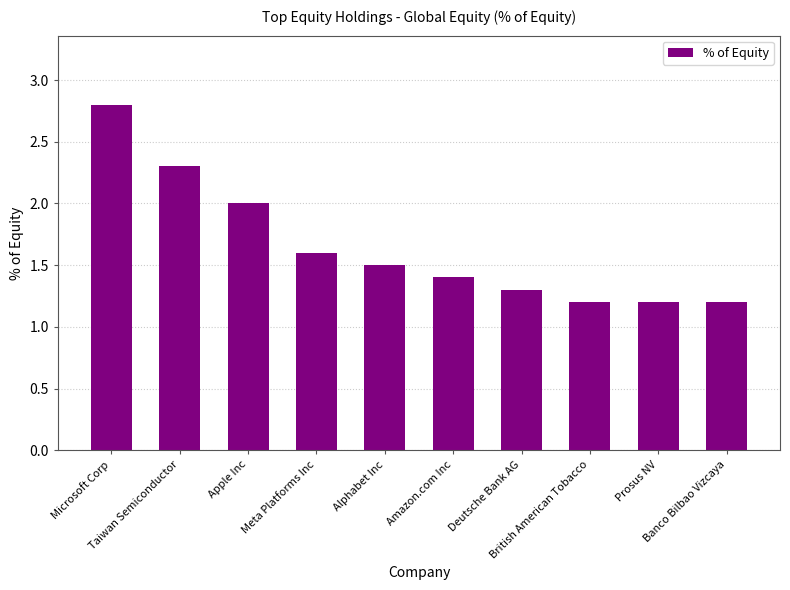

What is the smallest value displayed?

1.2